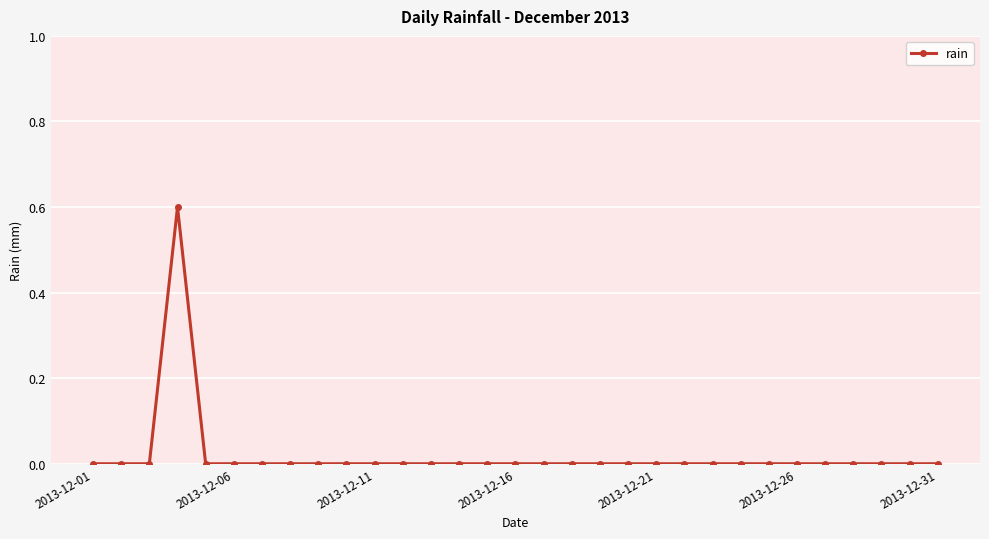

What is the sum of all values?

0.6